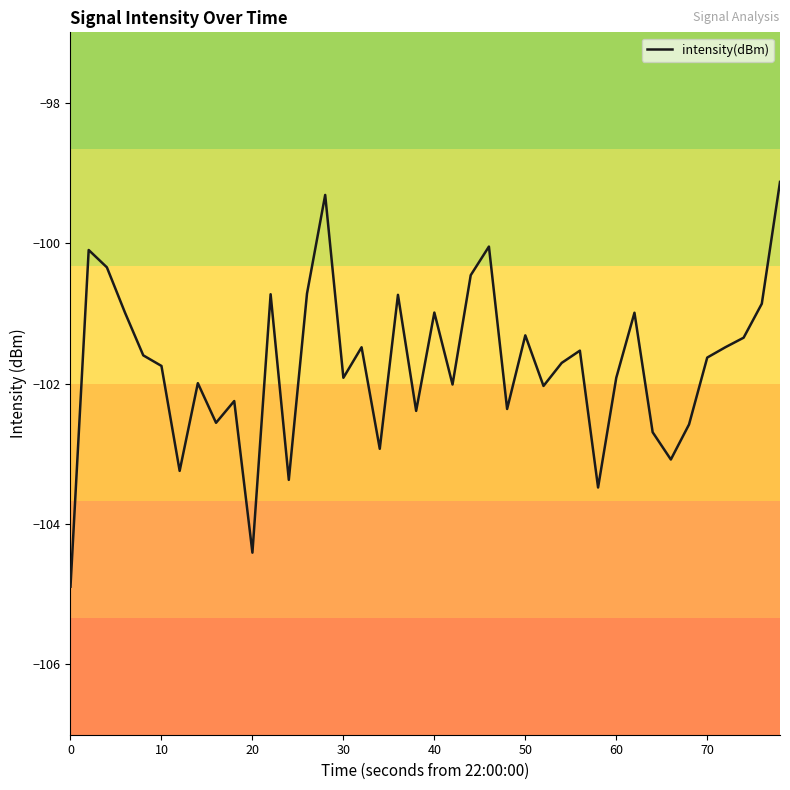

What is the difference between the second highest and minimum values?

5.6